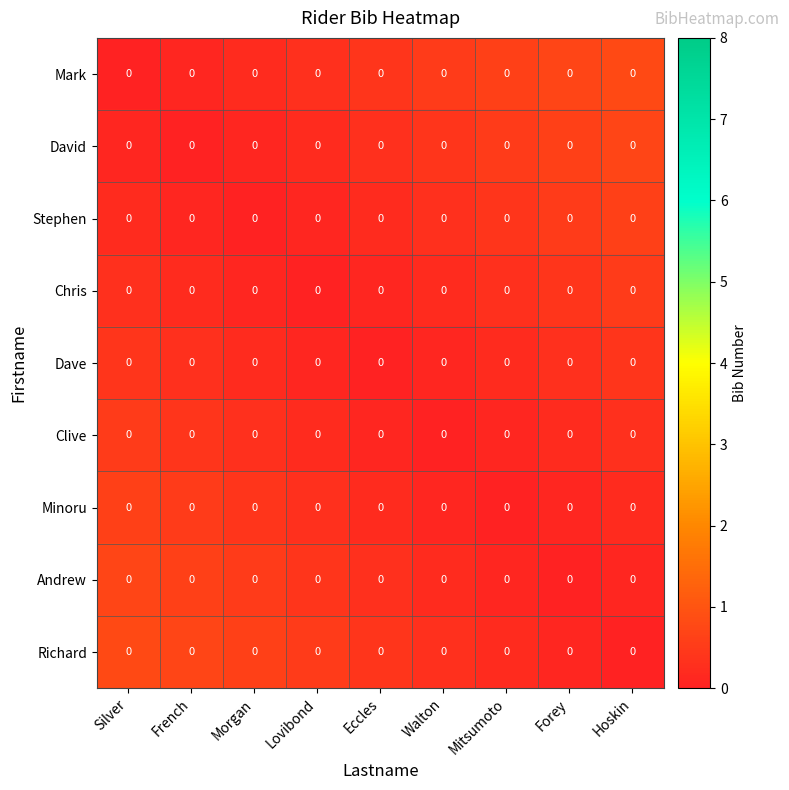

How many data points does each series have?

9